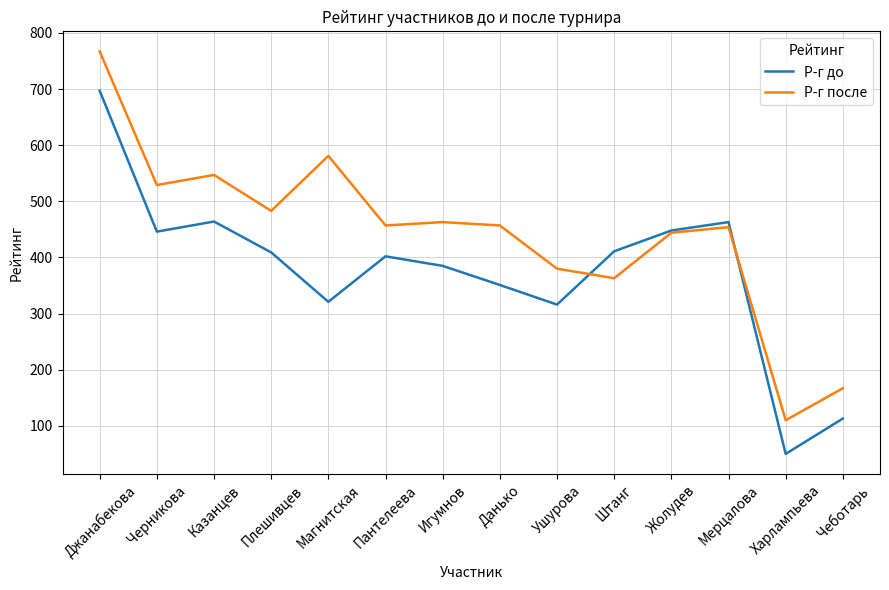

The Р-г после series shows 547 at Казанцев. True or false?

True